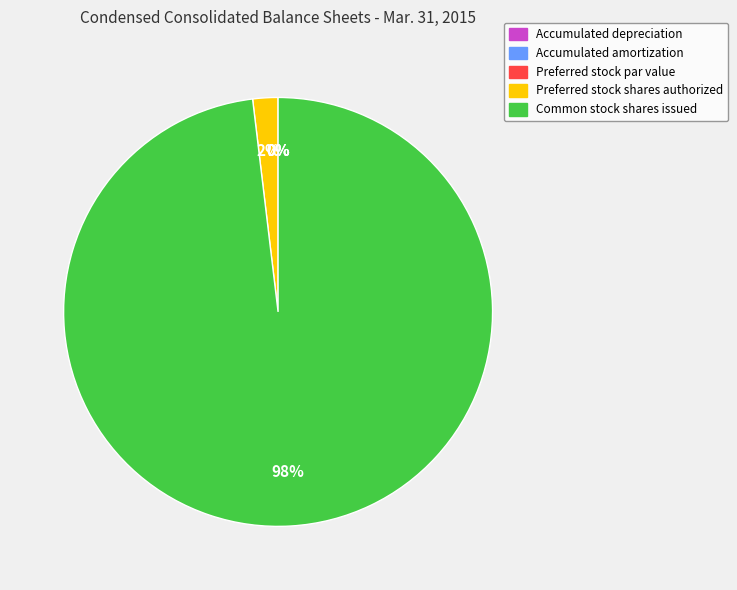

To the nearest percent, what is the average slice percentage?

20%